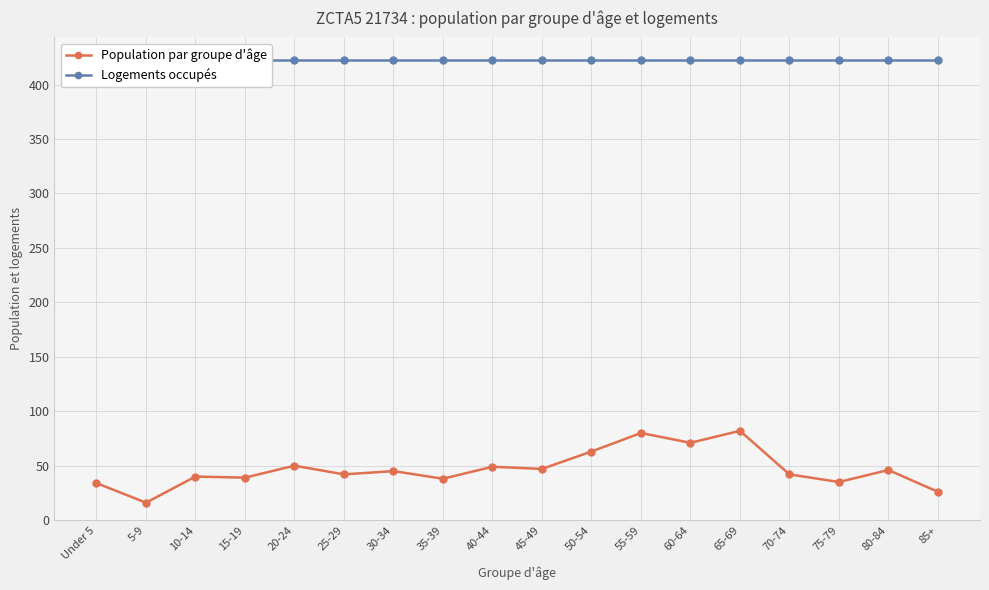

Which series has the largest range (max minus min)?

Population par groupe d'âge